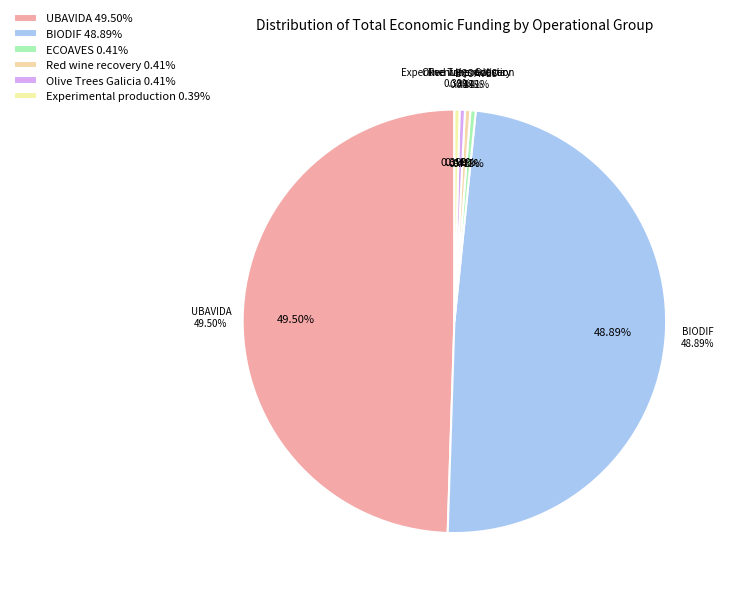

Combined, what portion of the pie is Experimental production and UBAVIDA?

49.9%